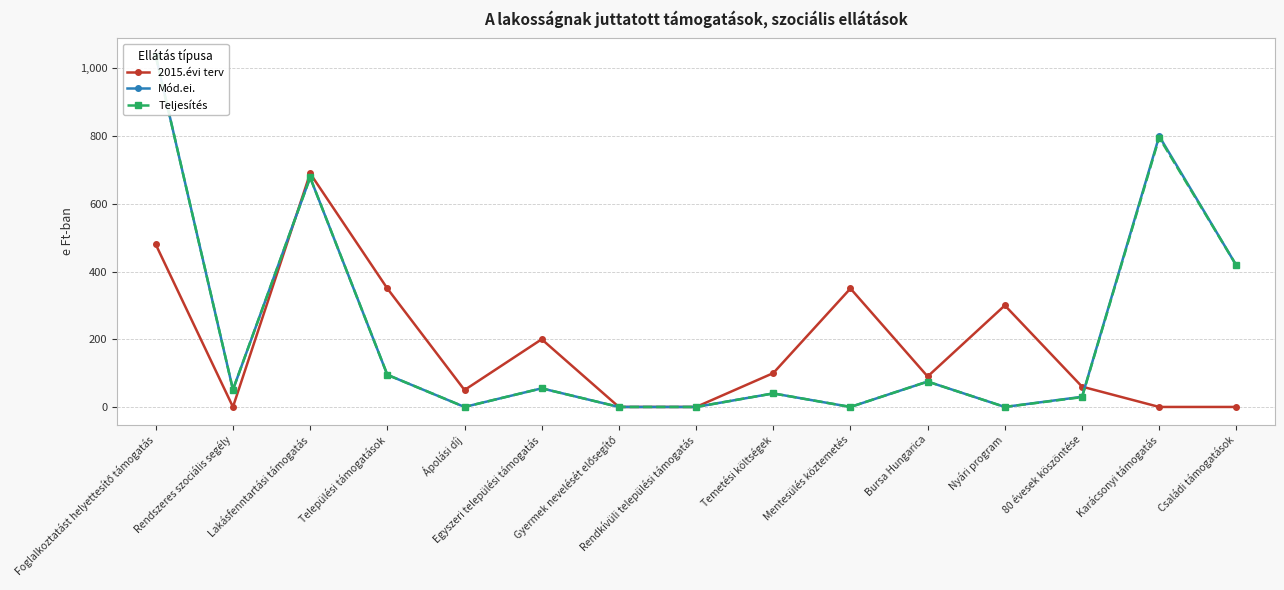

Reading left to right, extract all data points from this chart.

2015.évi terv: Foglalkoztatást helyettesítő támogatás=480	Rendszeres szociális segély=0	Lakásfenntartási támogatás=690	Települési támogatások=350	Ápolási díj=50	Egyszeri települési támogatás=200	Gyermek nevelését elősegítő=0	Rendkívüli települési támogatás=0	Temetési költségek=100	Mentesülés köztemetés=350	Bursa Hungarica=90	Nyári program=300	80 évesek köszöntése=60	Karácsonyi támogatás=0	Családi támogatások=0
Mód.ei.: Foglalkoztatást helyettesítő támogatás=1037	Rendszeres szociális segély=51	Lakásfenntartási támogatás=678	Települési támogatások=95	Ápolási díj=0	Egyszeri települési támogatás=55	Gyermek nevelését elősegítő=0	Rendkívüli települési támogatás=0	Temetési költségek=40	Mentesülés köztemetés=0	Bursa Hungarica=75	Nyári program=0	80 évesek köszöntése=30	Karácsonyi támogatás=800	Családi támogatások=418
Teljesítés: Foglalkoztatást helyettesítő támogatás=1037	Rendszeres szociális segély=51	Lakásfenntartási támogatás=678	Települési támogatások=95	Ápolási díj=0	Egyszeri települési támogatás=55	Gyermek nevelését elősegítő=0	Rendkívüli települési támogatás=0	Temetési költségek=40	Mentesülés köztemetés=0	Bursa Hungarica=75	Nyári program=0	80 évesek köszöntése=29	Karácsonyi támogatás=796	Családi támogatások=418